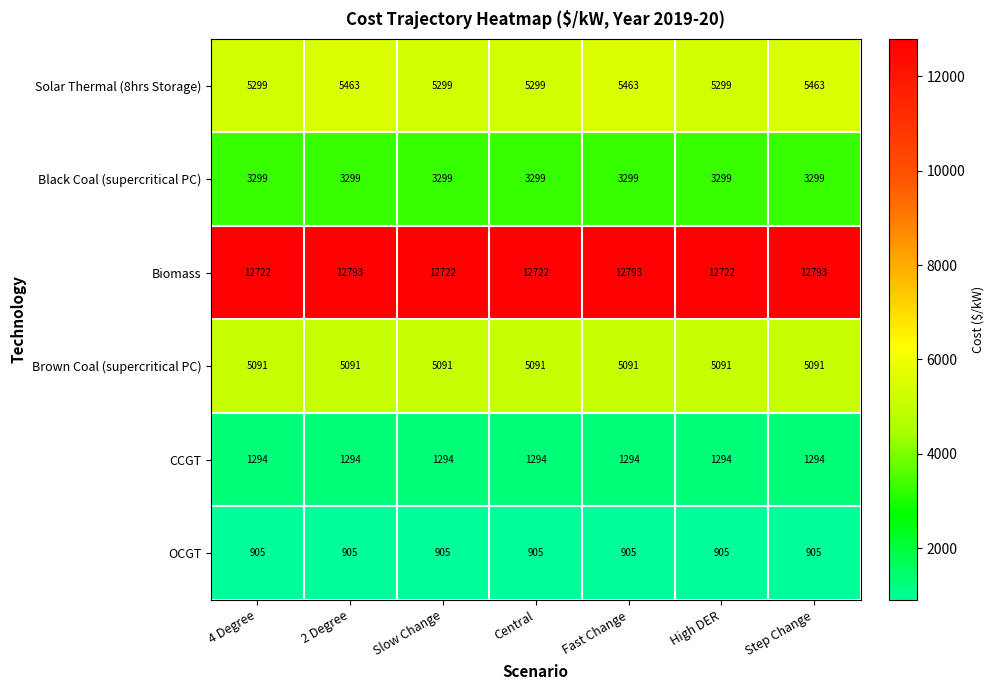

Is it true that CCGT equals 2262 at Step Change?

False